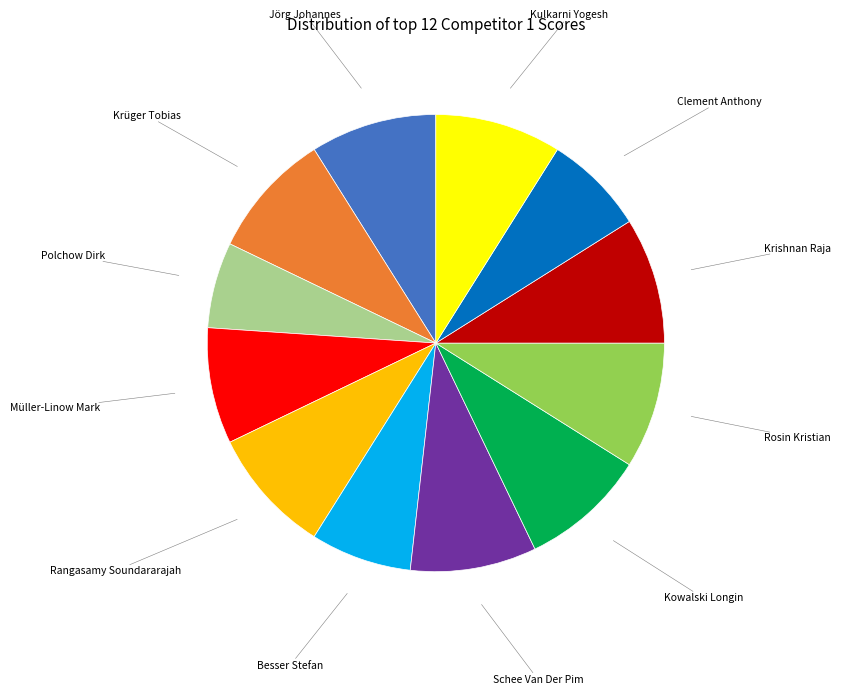

Does any single category account for the majority?

No